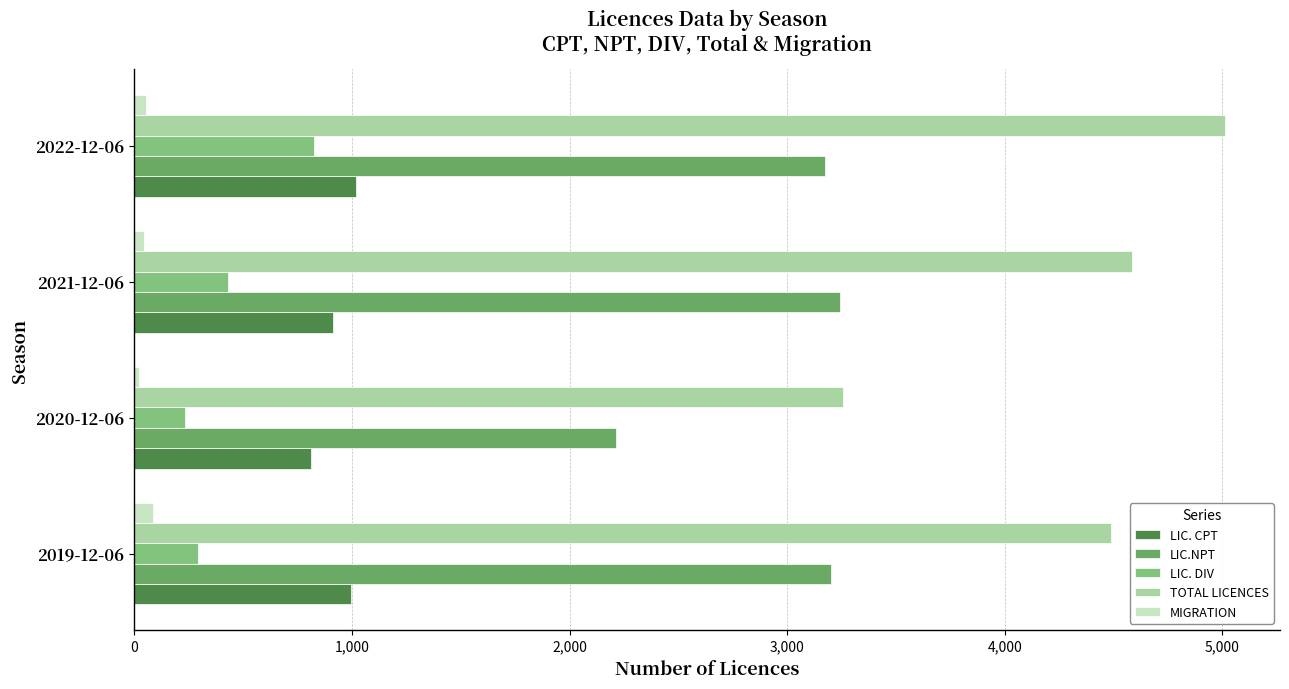

How many data points in LIC. DIV are less than 431?

2